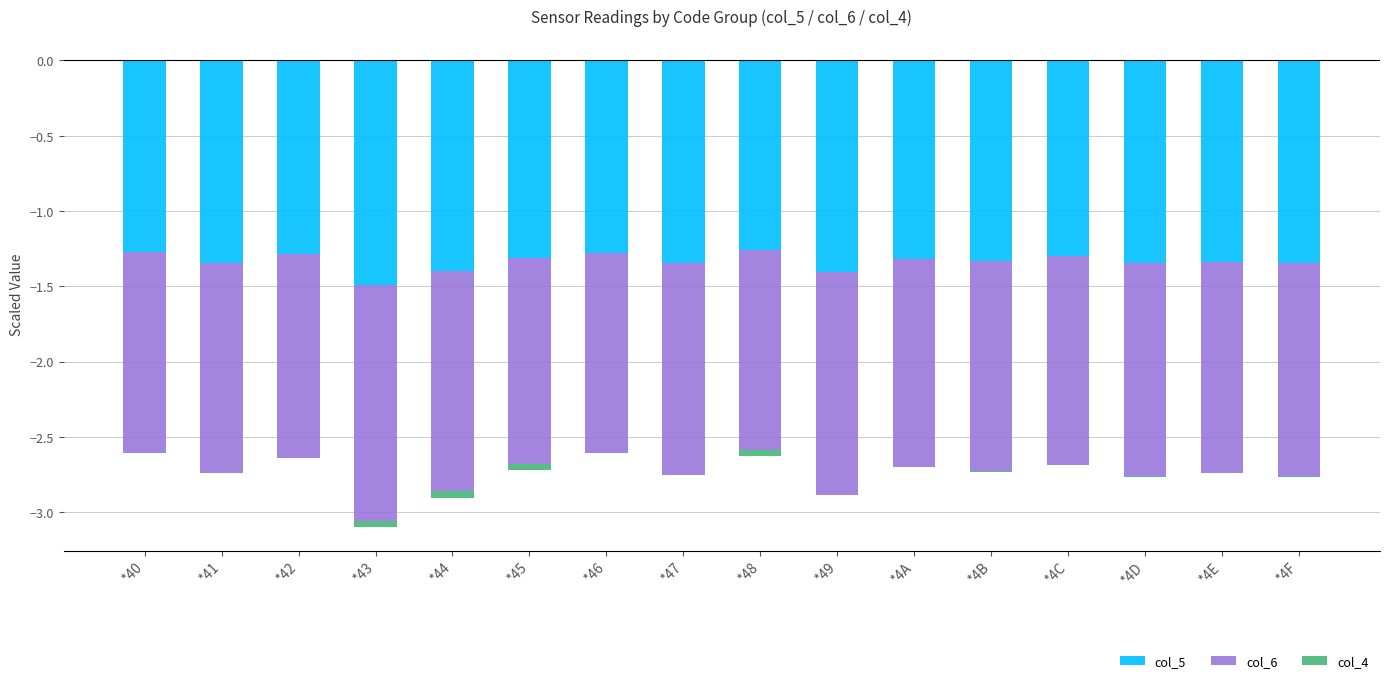

The value of col_4 at *4E is 0.0. True or false?

True